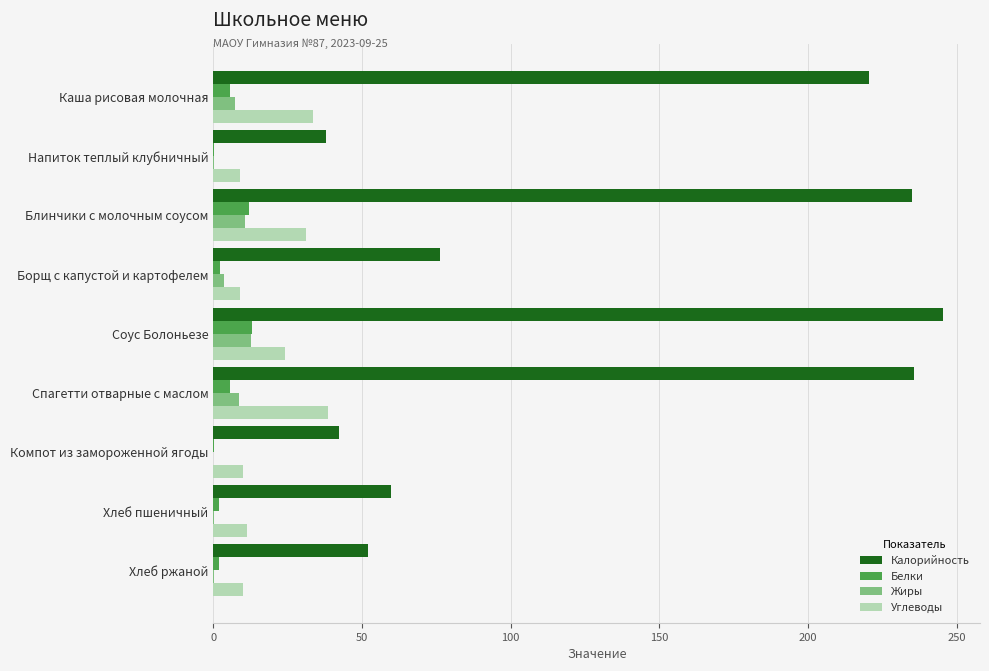

Which category has the highest value across all series?

Соус Болоньезе